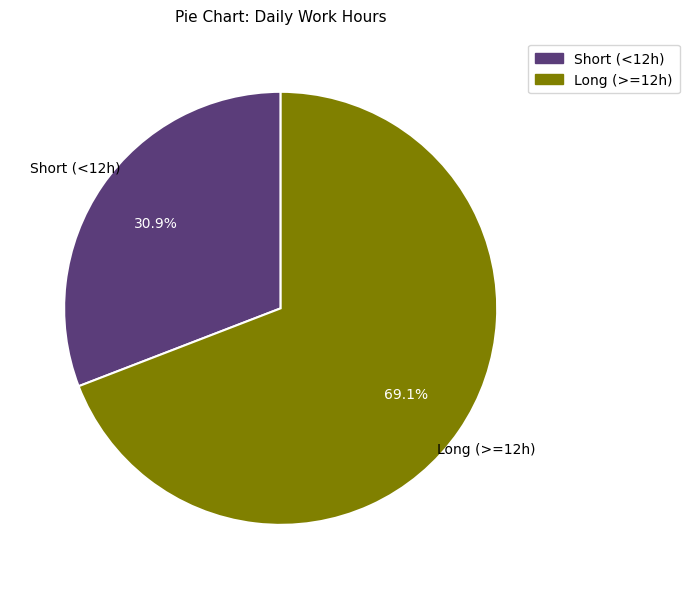

Is there a majority slice in this chart?

Yes